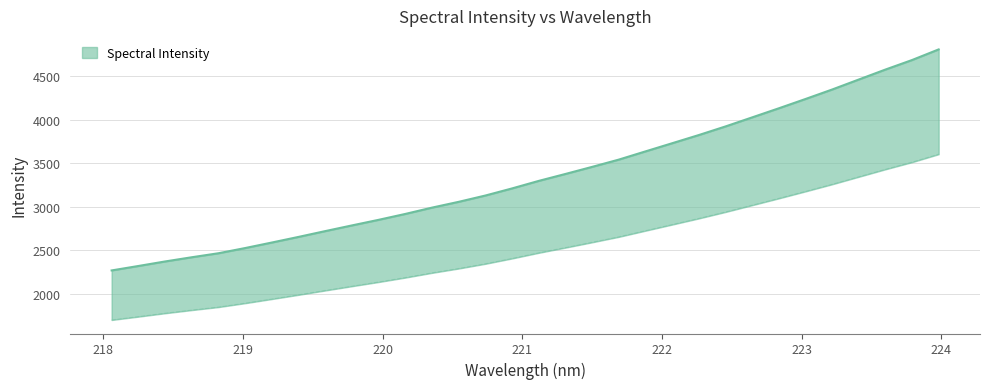

Rank the categories by value from lowest to highest.

218.0596, 218.2508, 218.442, 218.6332, 218.8244, 219.0156, 219.2067, 219.3979, 219.589, 219.7801, 219.9712, 220.1623, 220.3533, 220.5444, 220.7354, 220.9264, 221.1174, 221.3083, 221.4993, 221.6902, 221.8812, 222.0721, 222.263, 222.4538, 222.6447, 222.8355, 223.0264, 223.2172, 223.408, 223.5987, 223.7895, 223.9802